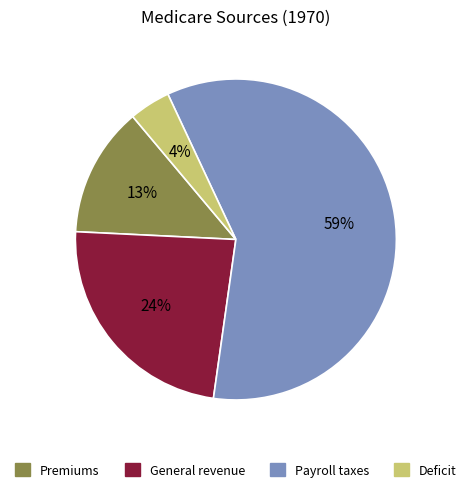

To the nearest percent, what is the average slice percentage?

25%